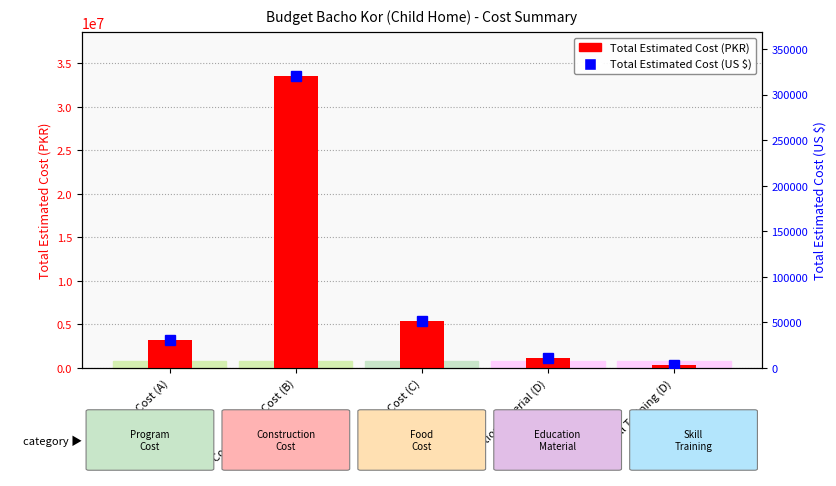

Reading left to right, extract all data points from this chart.

Total Estimated Cost (PKR): Program Cost (A)=3228000.0	Construction Cost (B)=33565865.0	Food Cost (C)=5400000.0	Education Material (D)=1140000.0	Skill Training (D)=375000.0
Total Estimated Cost (US $): Program Cost (A)=30829.3	Construction Cost (B)=320573.3	Food Cost (C)=51573.1	Education Material (D)=10887.7	Skill Training (D)=3581.5